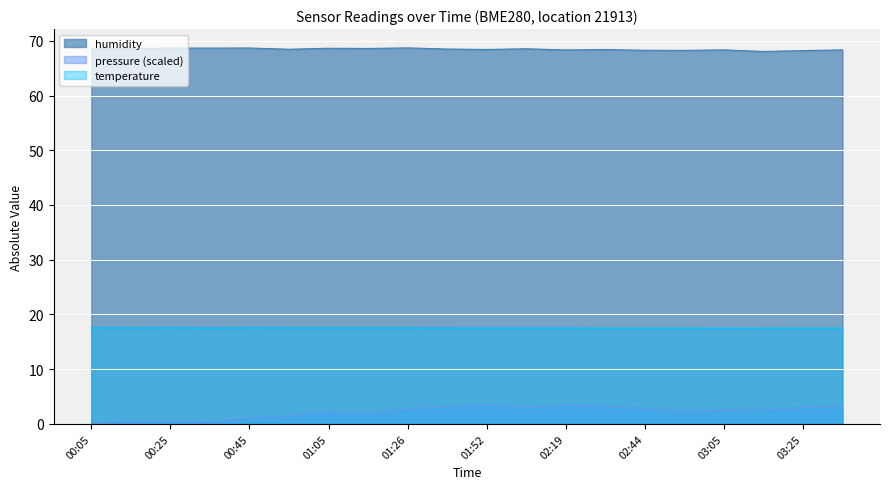

Reading left to right, extract all data points from this chart.

temperature: 00:05=17.5	00:15=17.5	00:25=17.5	00:35=17.5	00:45=17.5	00:55=17.5	01:05=17.5	01:16=17.5	01:26=17.5	01:42=17.5	01:52=17.5	02:08=17.5	02:19=17.5	02:34=17.5	02:44=17.5	02:55=17.5	03:05=17.5	03:15=17.5	03:25=17.5	03:35=17.5
humidity: 00:05=68.6	00:15=68.6	00:25=68.7	00:35=68.7	00:45=68.7	00:55=68.5	01:05=68.6	01:16=68.6	01:26=68.7	01:42=68.5	01:52=68.4	02:08=68.5	02:19=68.3	02:34=68.4	02:44=68.3	02:55=68.2	03:05=68.3	03:15=68.0	03:25=68.2	03:35=68.3